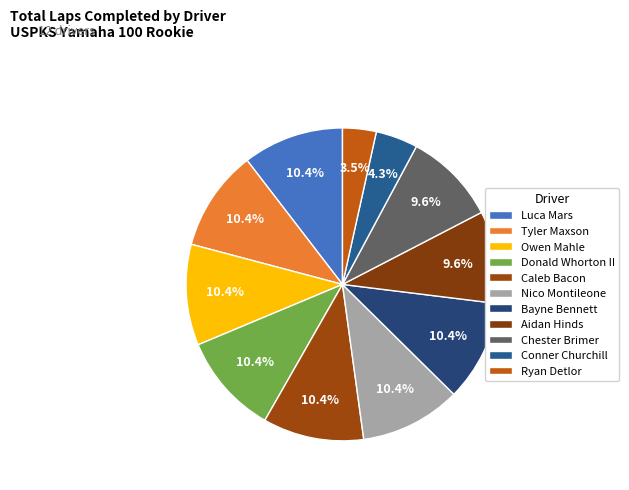

Count the number of slices in the pie.

11